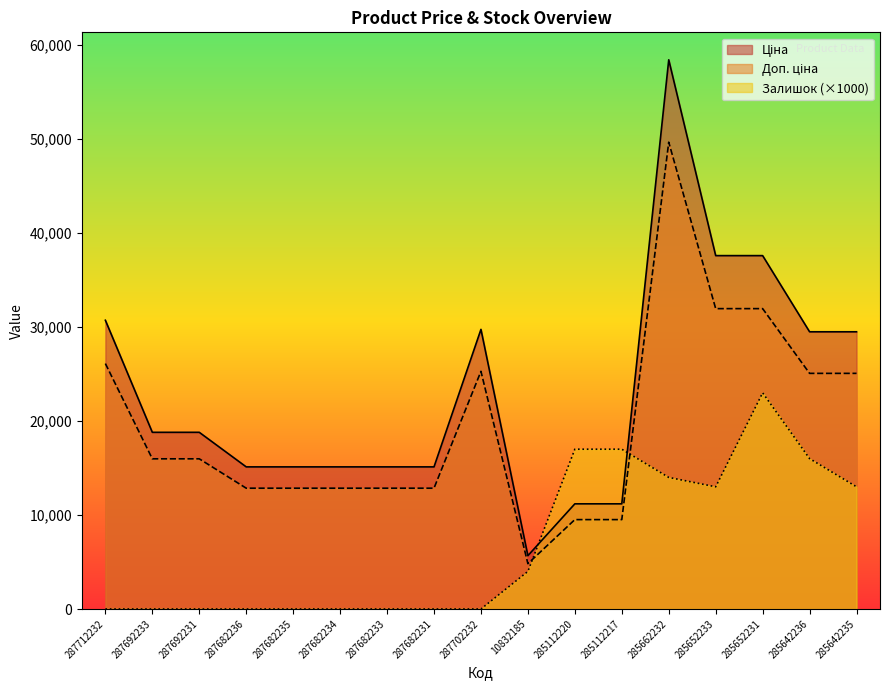

True or false: Доп. ціна and Ціна cross at least once.

False